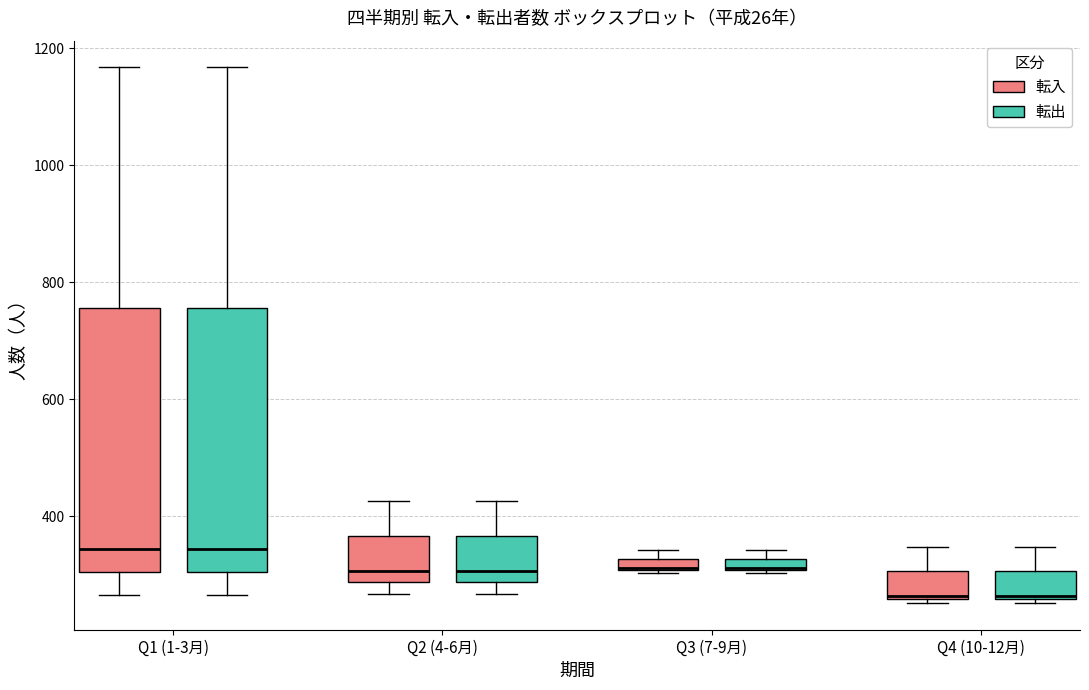

Where is the lower edge of the box for Q4 (10-12月) (転出) on the y-axis? The values are not printed on the chart, so give them approximately, as read against the axis.

260